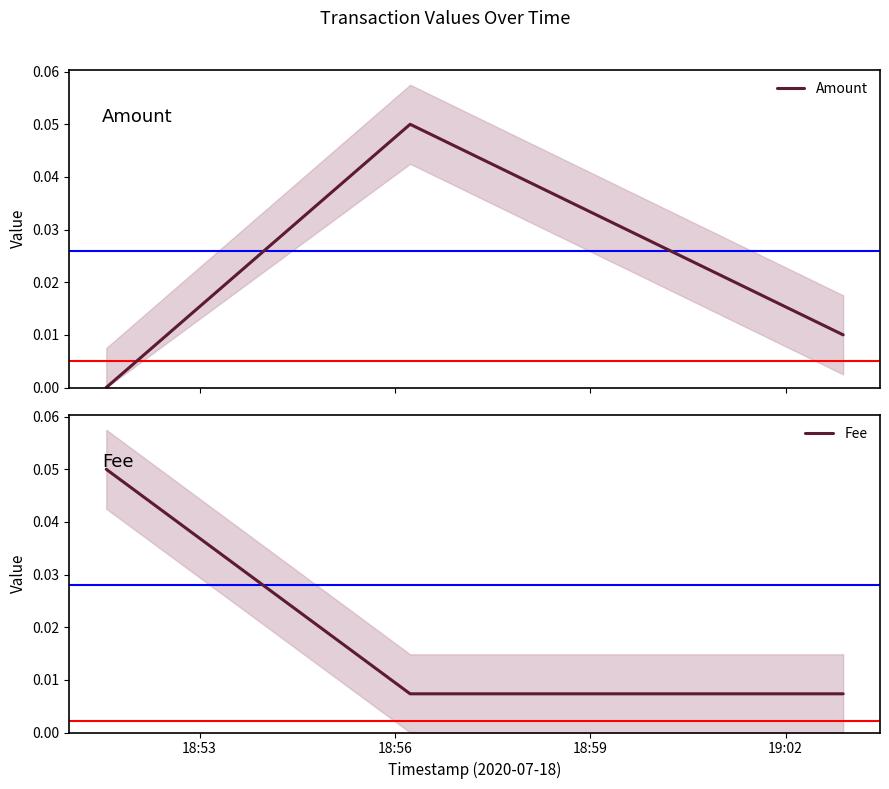

Which series has the largest range (max minus min)?

Amount